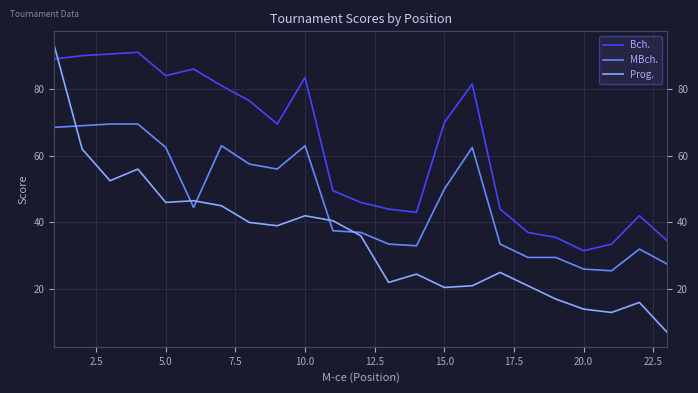

Rank the series by their average value, from highest to lowest.

Bch., MBch., Prog.